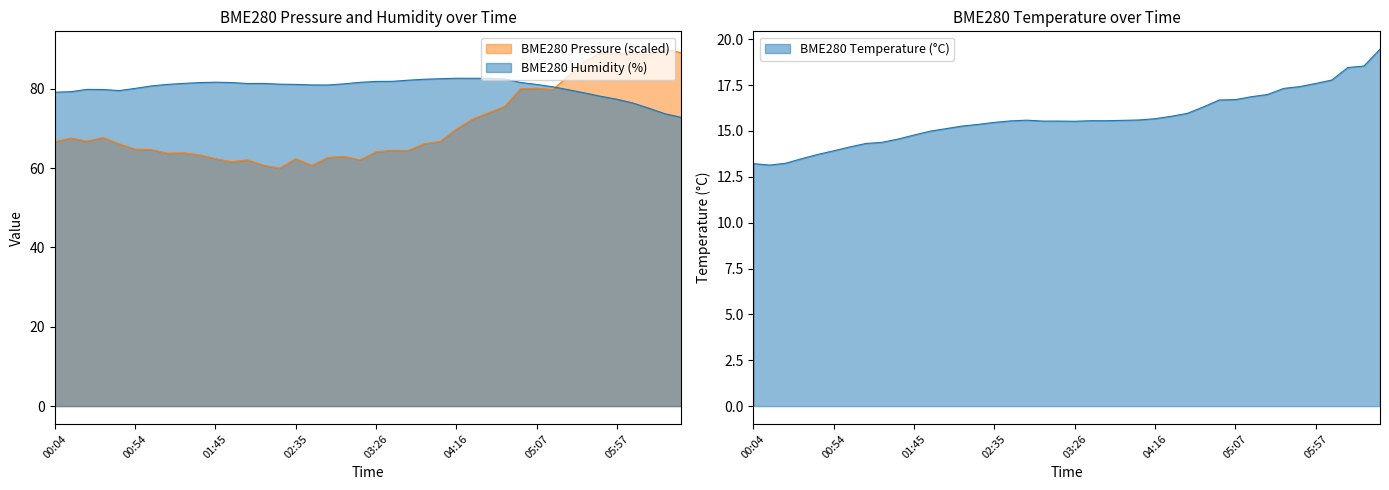

Which has a higher value, 23 or 6?

23